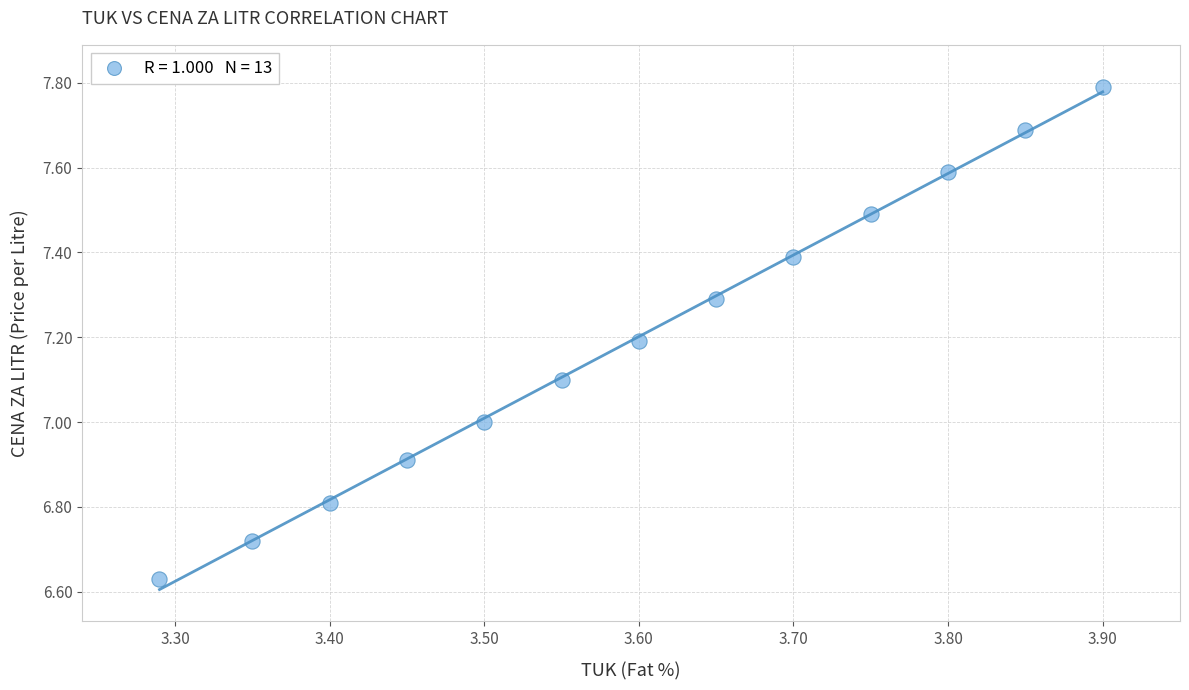

What is the range of X values (max minus min)?

0.6